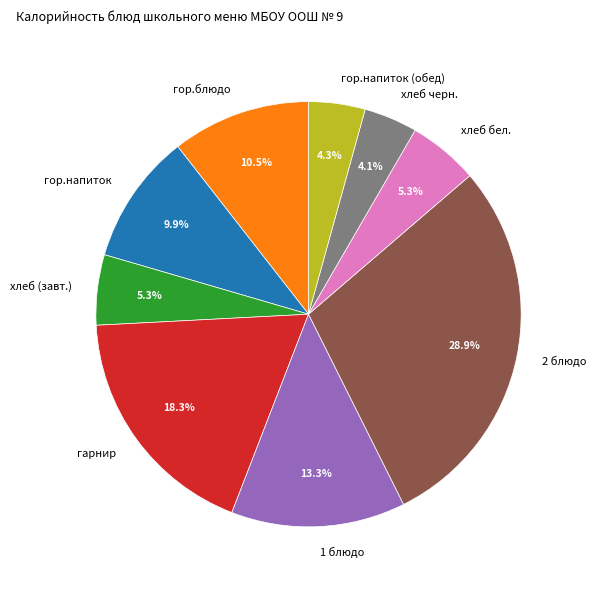

Which slice is the largest?

2 блюдо